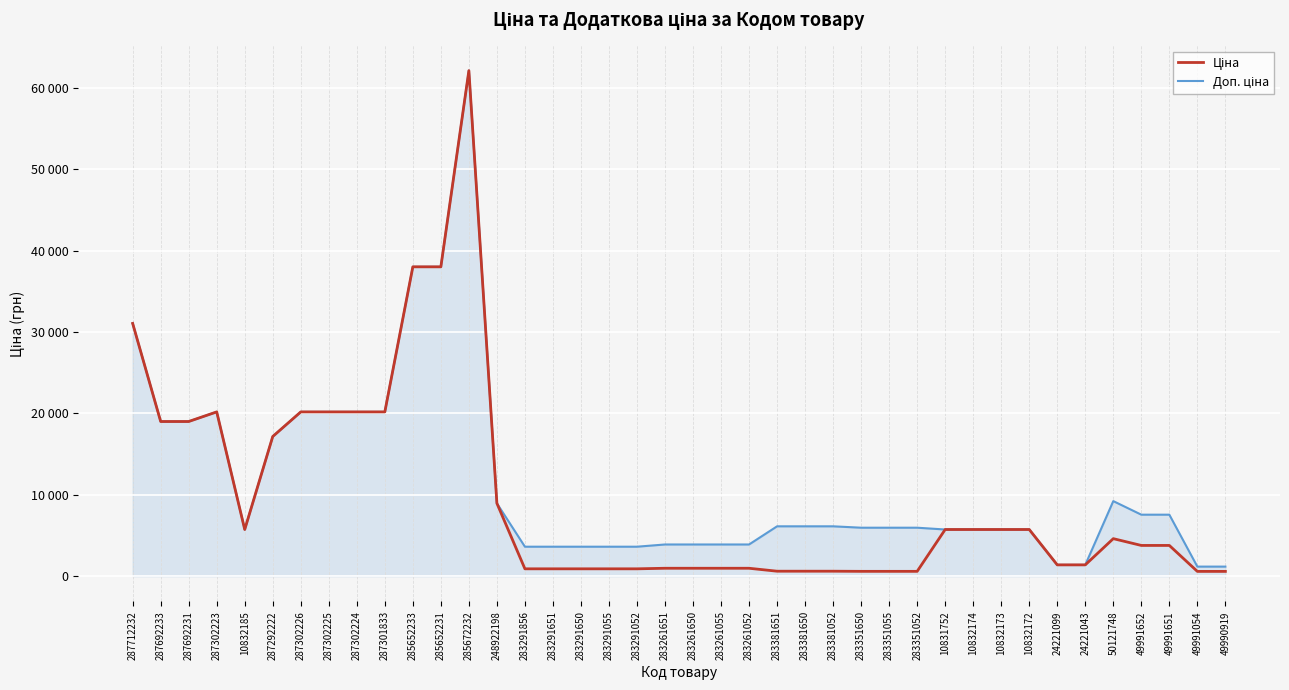

Where is Доп. ціна nearest to the value 31647?

287712232